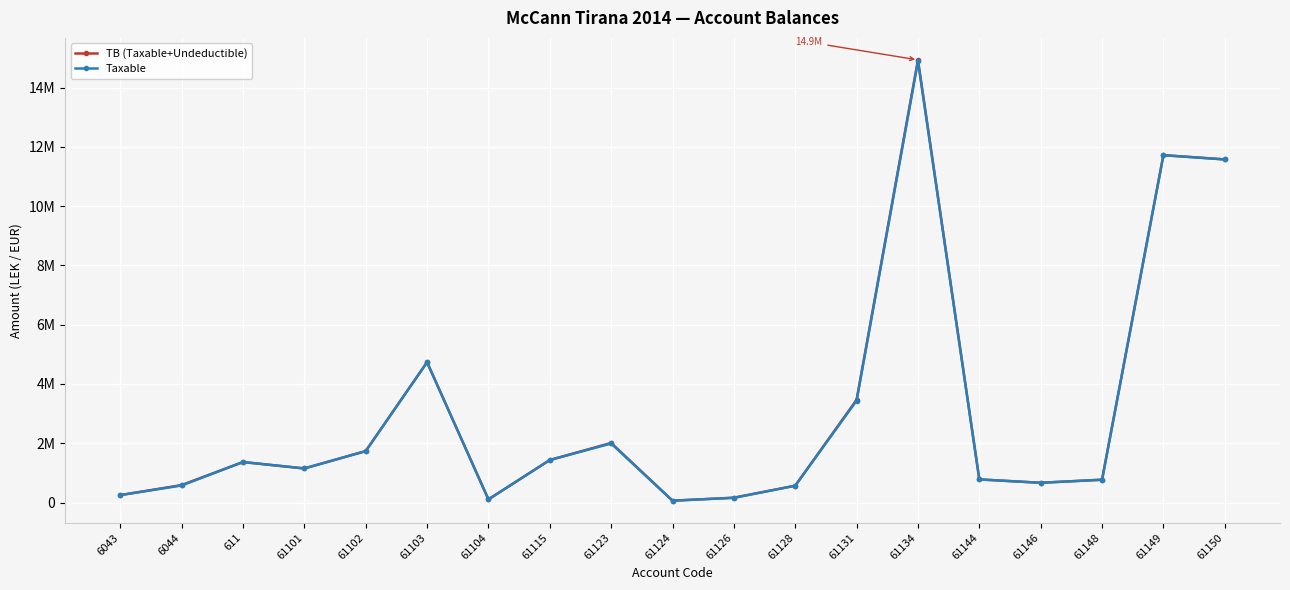

At which label is TB (Taxable+Undeductible) closest to 7496485?

61103